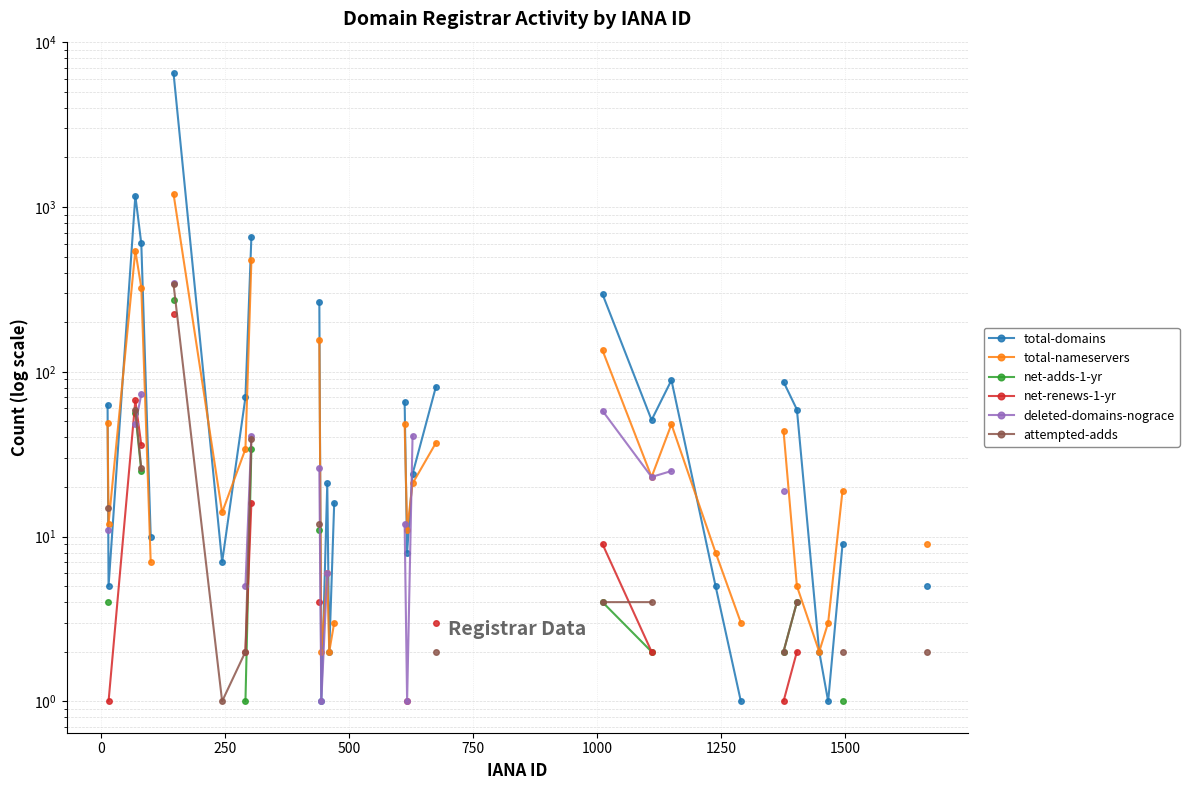

True or false: deleted-domains-nograce has more than 0 points higher than both neighbors.

False